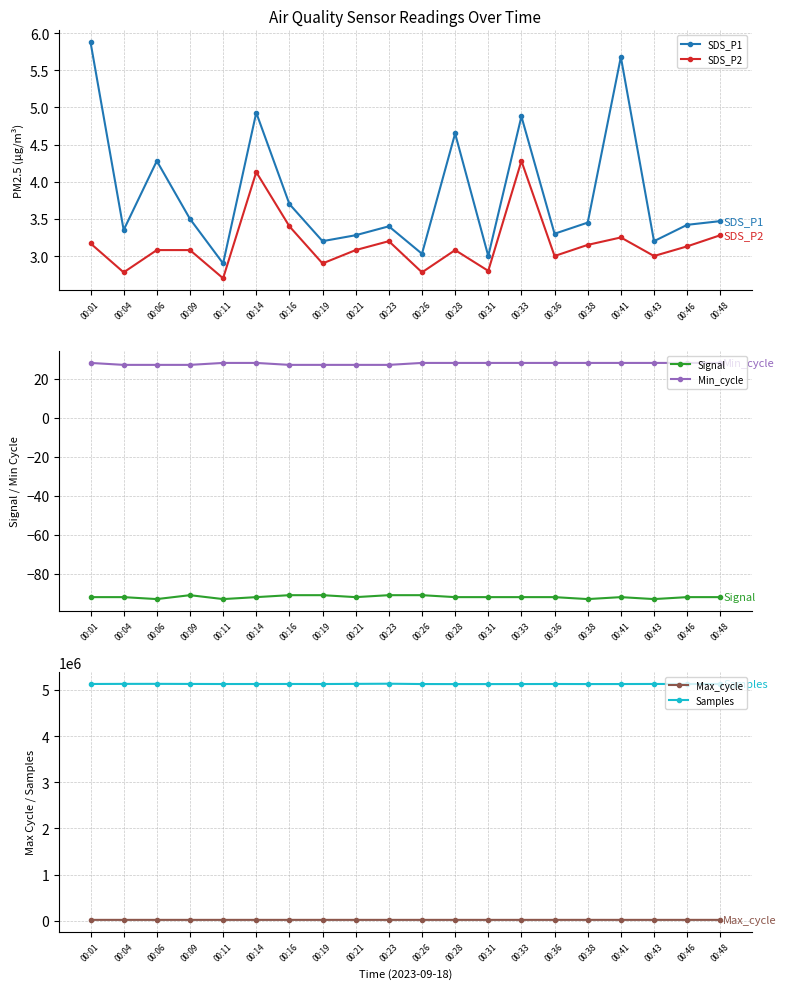

True or false: SDS_P2 and Samples cross at least once.

False